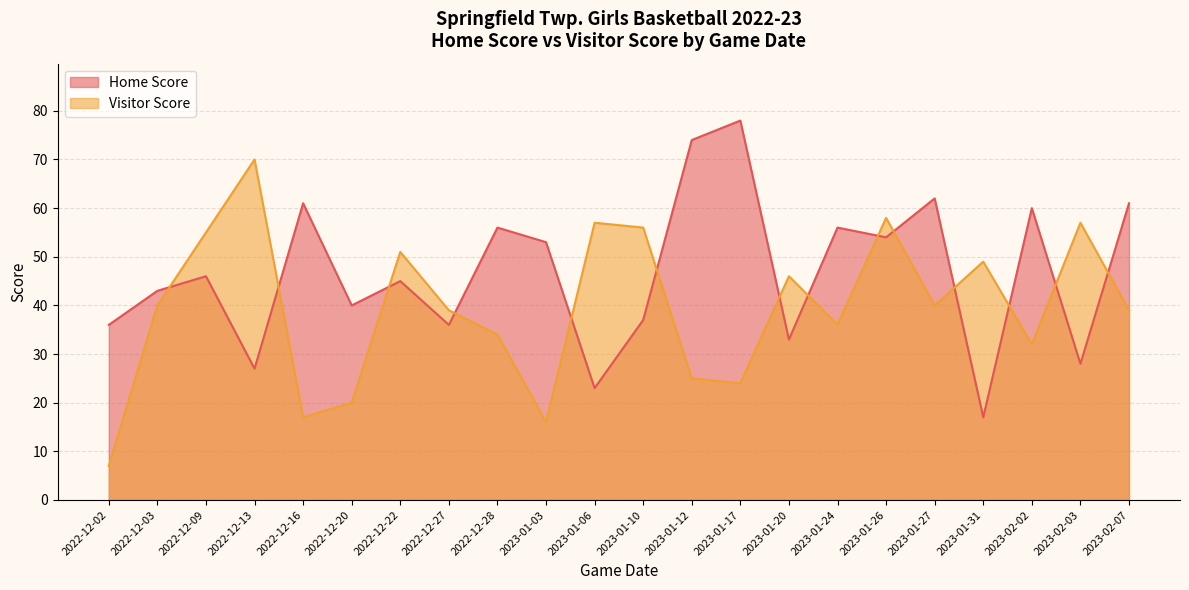

What is the difference between the highest and lowest values at 2023-01-24?

20